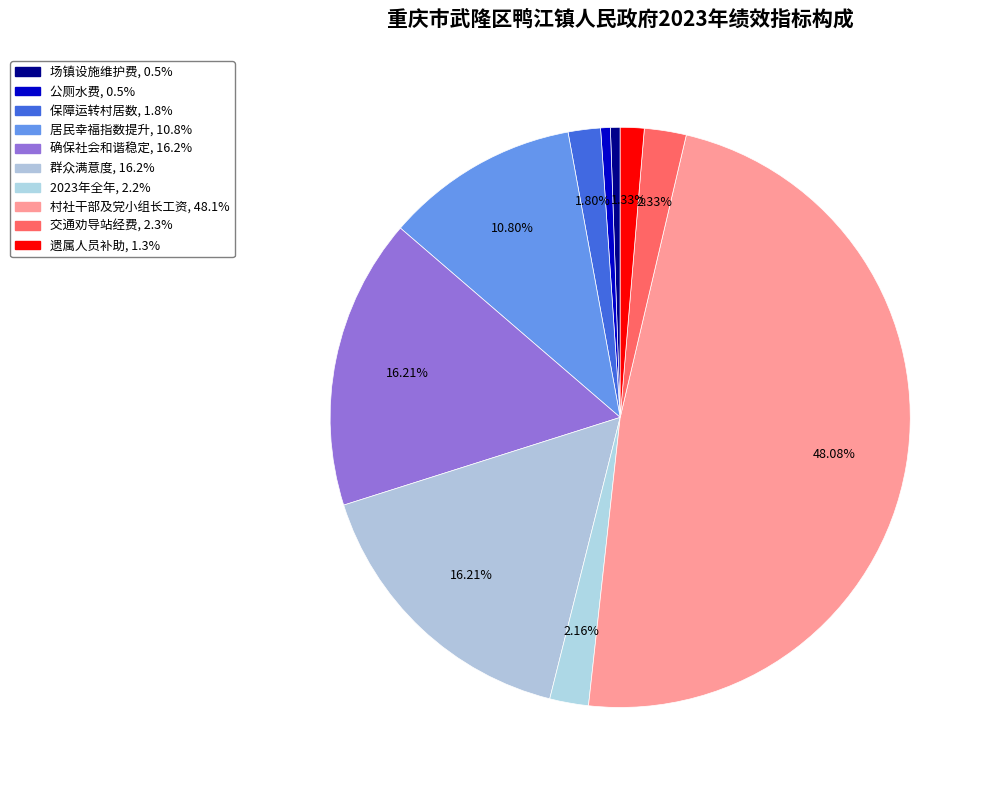

How many slices are in this pie chart?

10